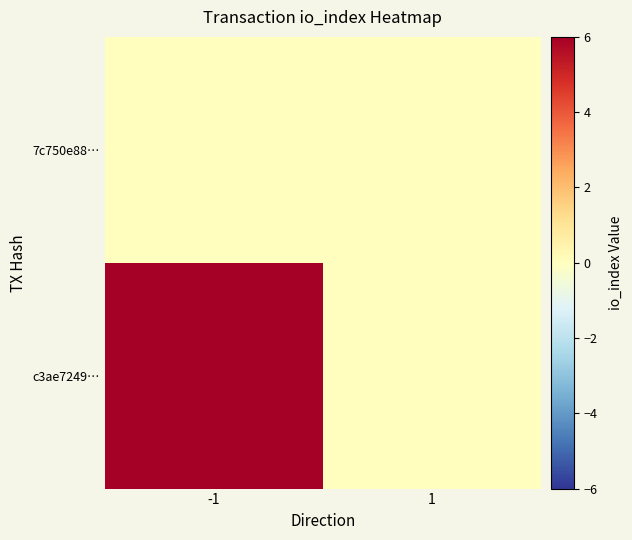

Which category has the lowest value across all series?

1